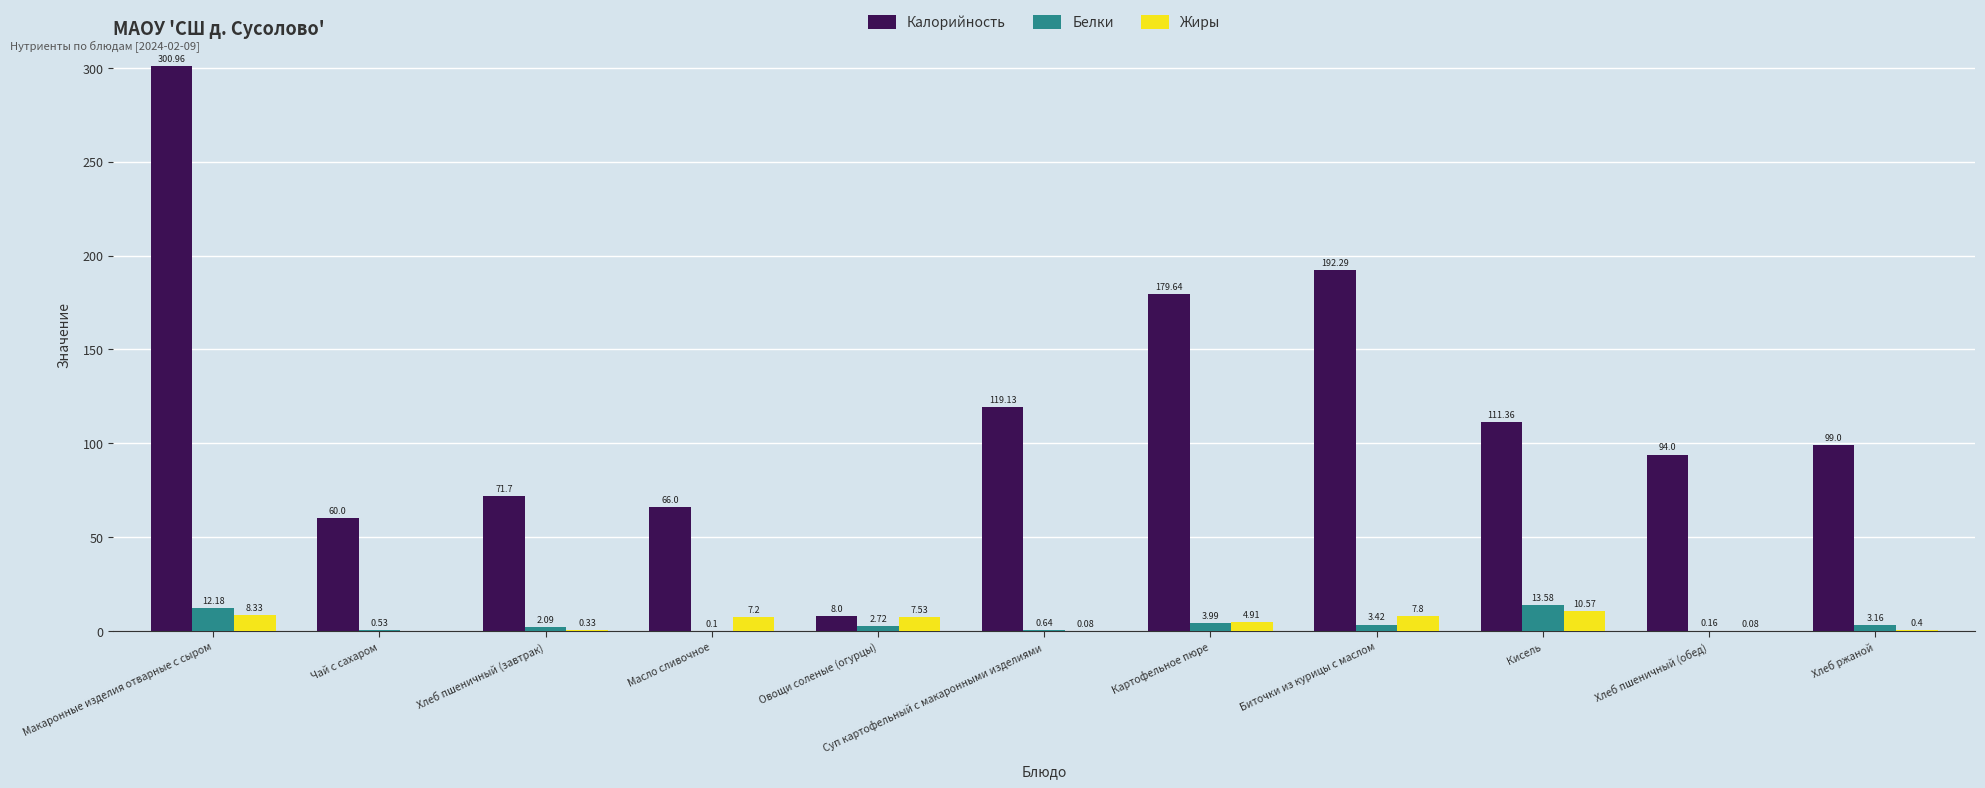

What is the total value across all series at Хлеб пшеничный (обед)?

94.2